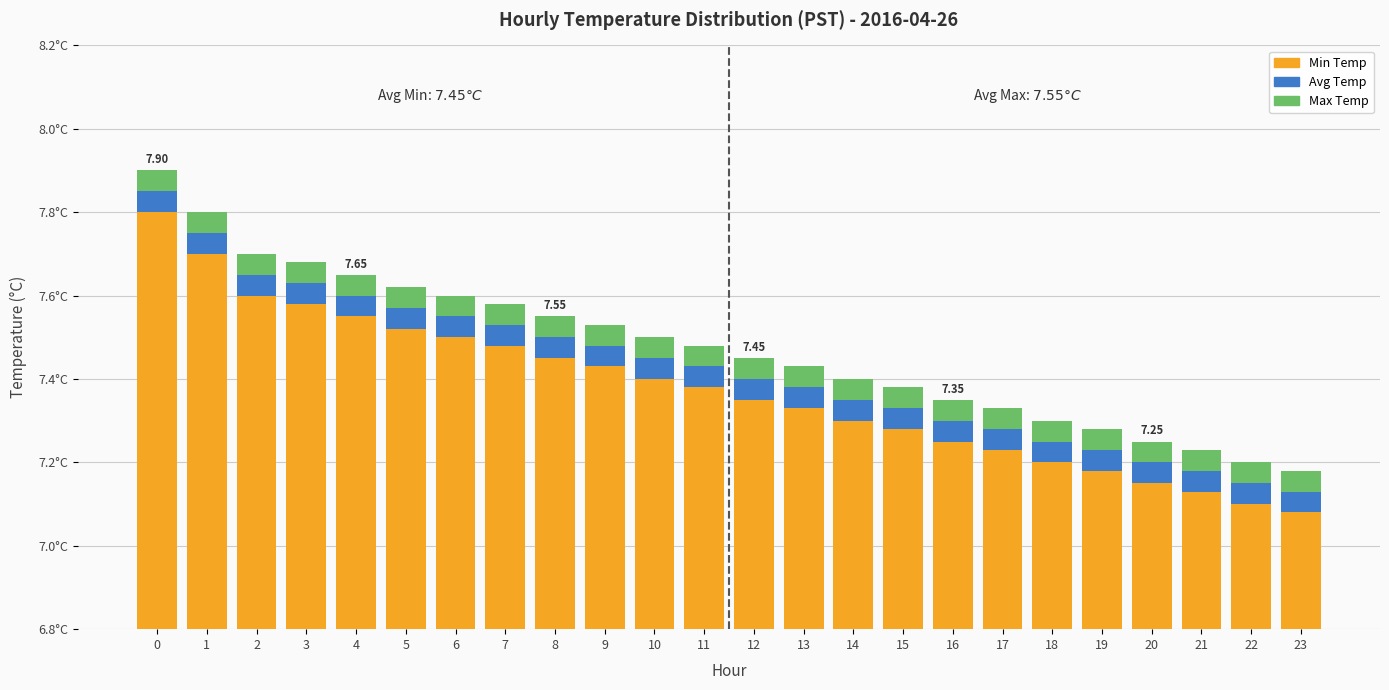

Rank the series by their average value, from lowest to highest.

Min Temp, Avg Temp, Max Temp